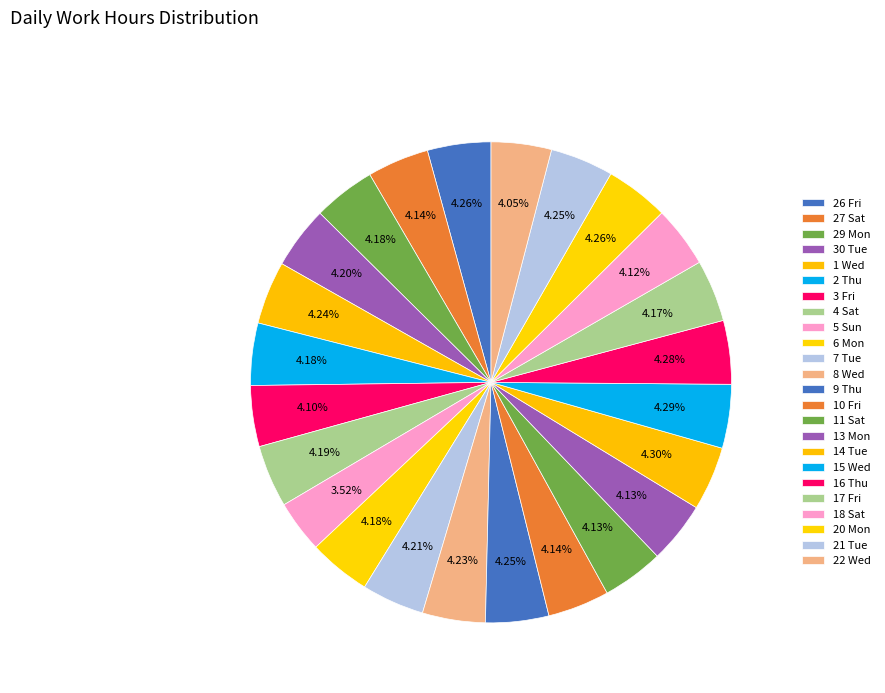

Combined, what portion of the pie is 15 Wed and 22 Wed?

8.3%